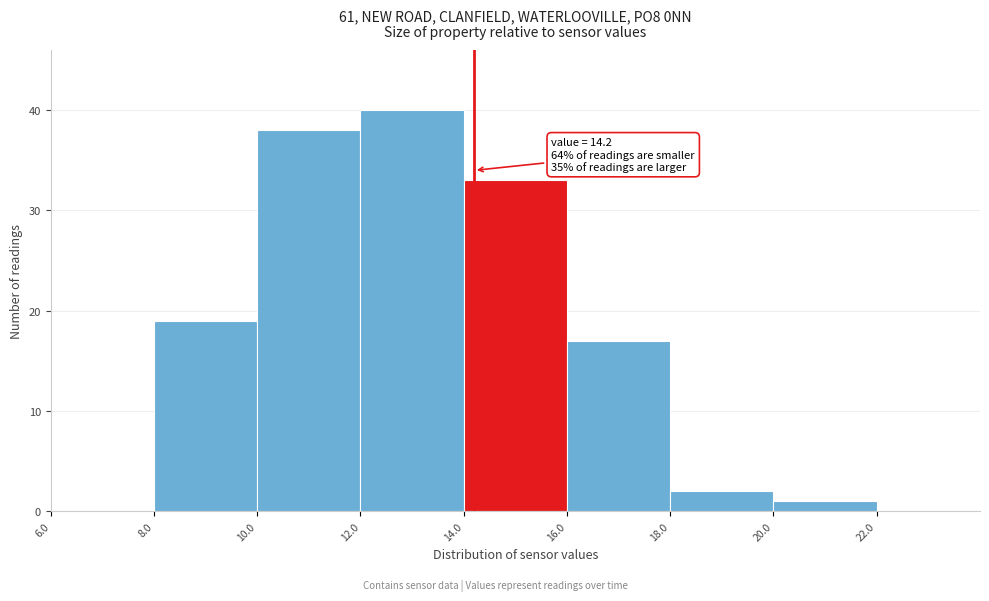

Which range on the x-axis has the tallest bar?

12 to 14